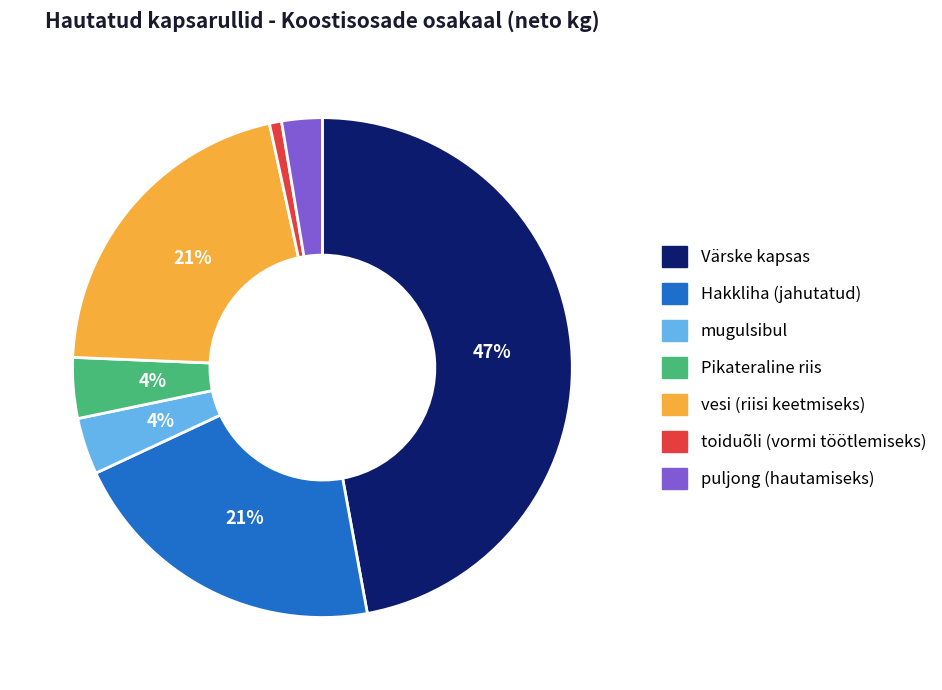

To the nearest percent, what is the difference between the largest and smallest slice percentages?

46%